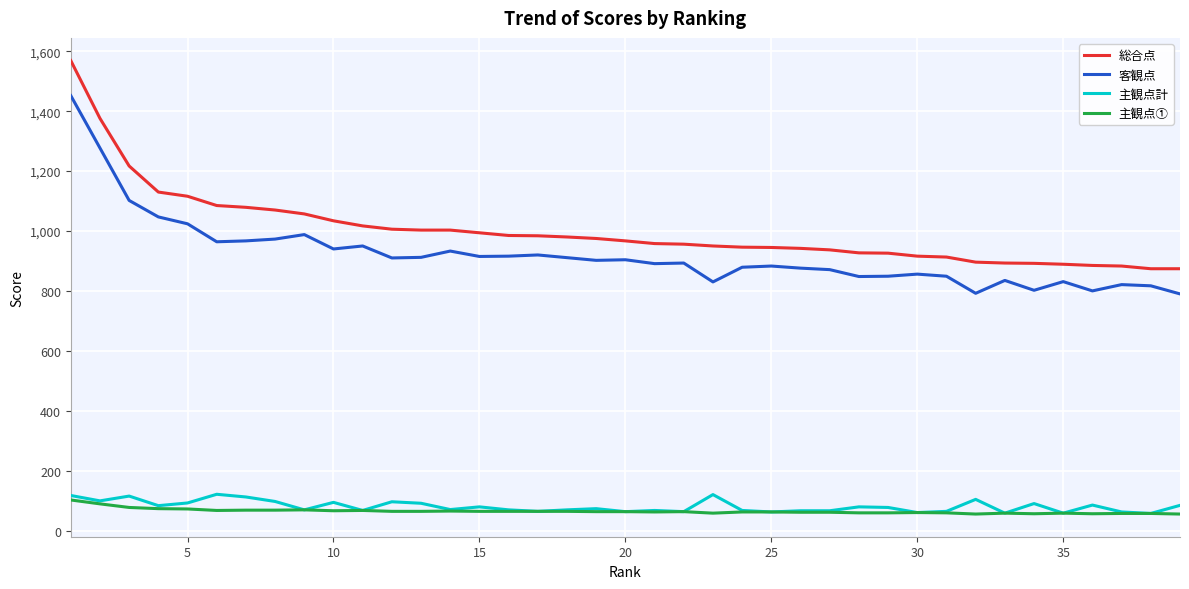

Which series has the largest total across all categories?

総合点